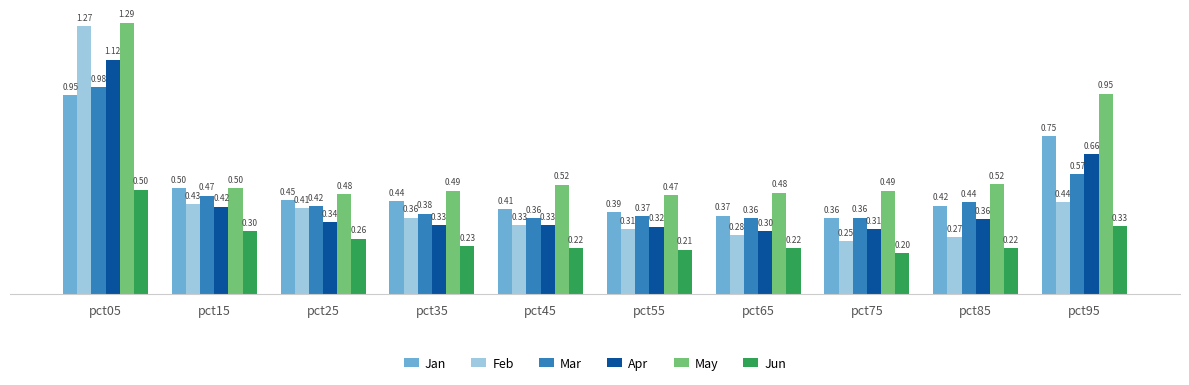

What is the average value of the Jun series?

0.3